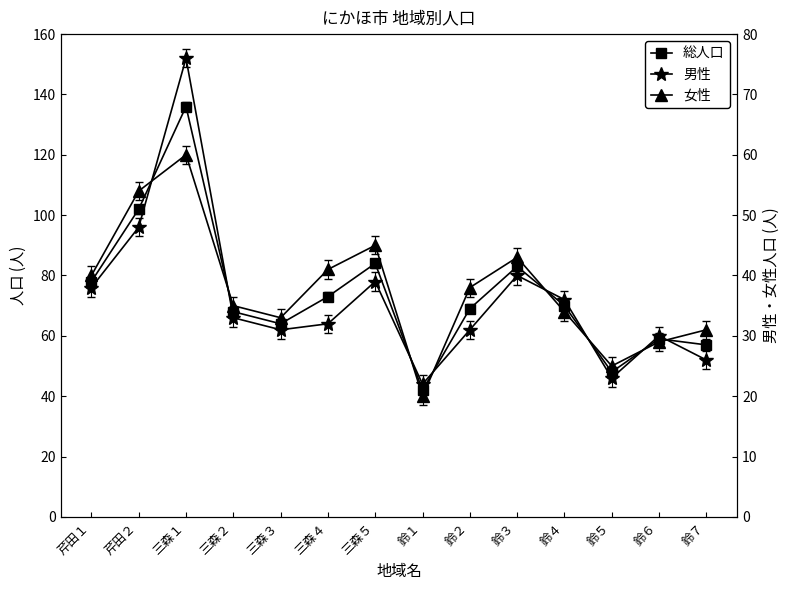

Between 芹田１ and 鈴３, which series saw the biggest shift?

総人口